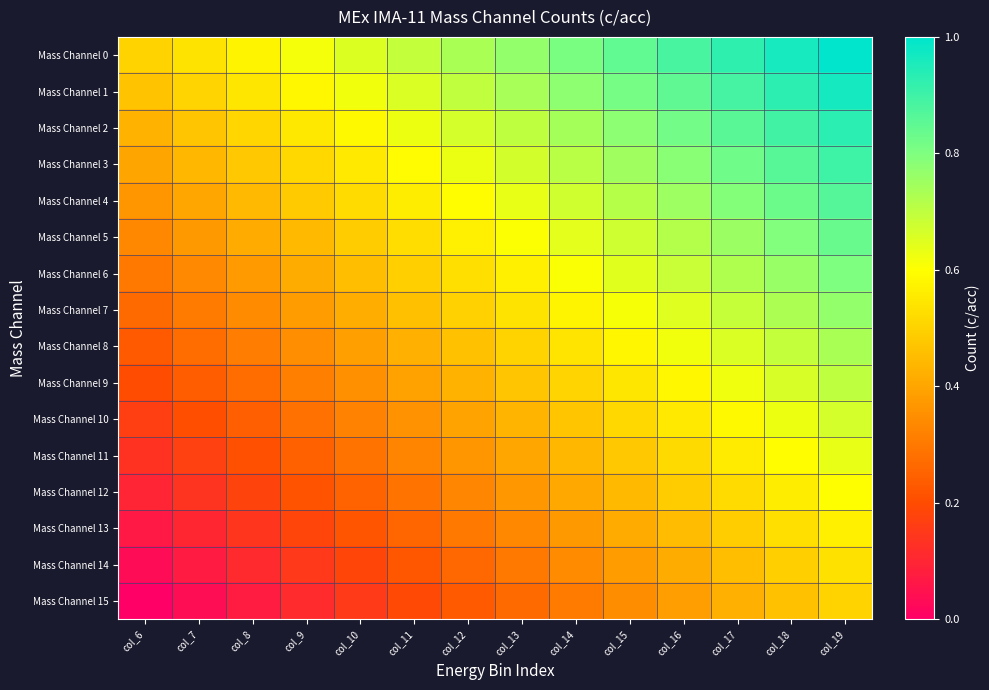

Which series changed the most between col_8 and col_14?

Mass Channel 0